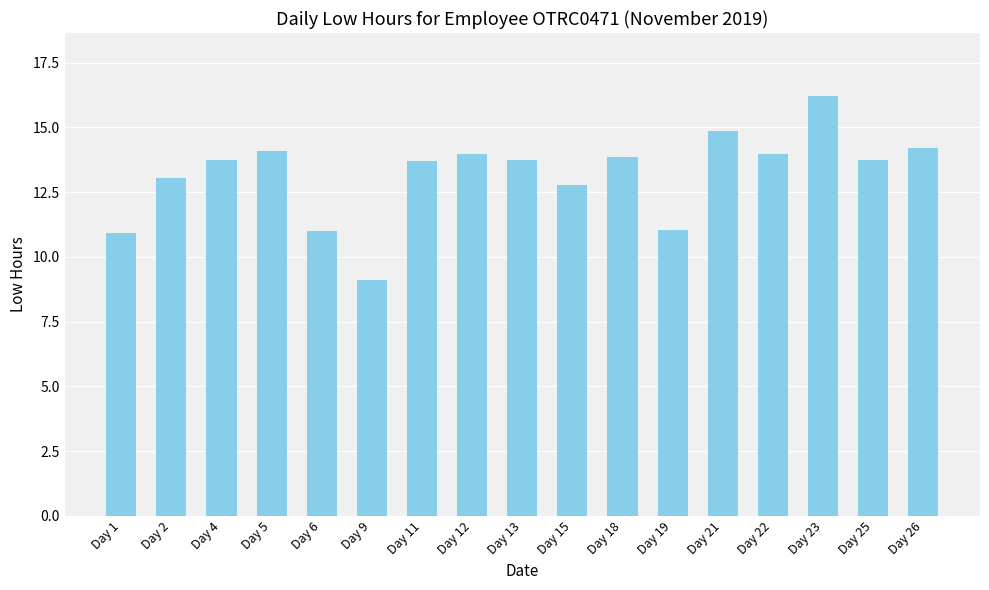

What is the change in value from Day 13 to Day 26?

+0.5